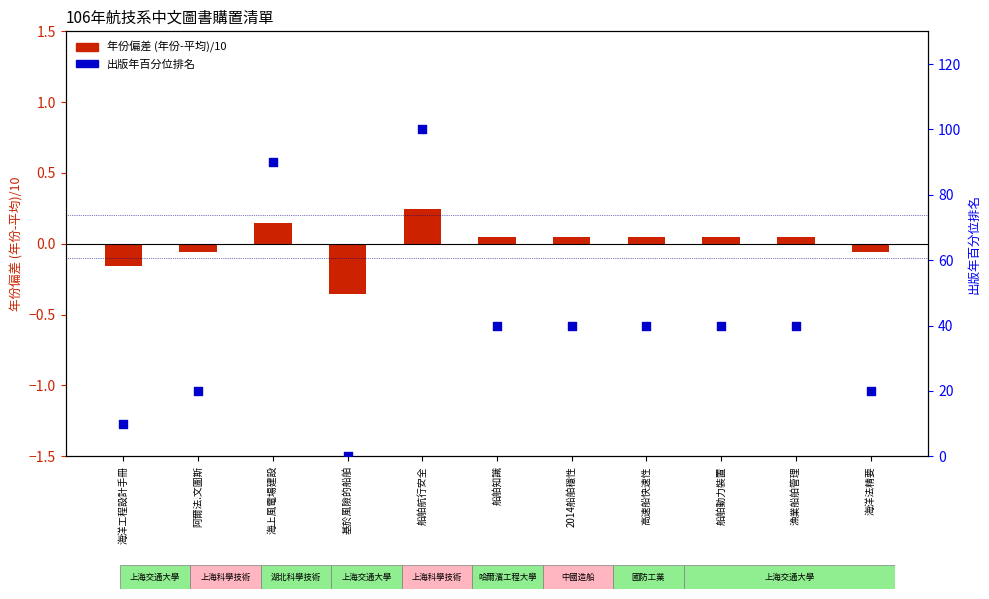

What are all the series names shown in the legend?

年份偏差 (年份-平均)/10, 出版年百分位排名